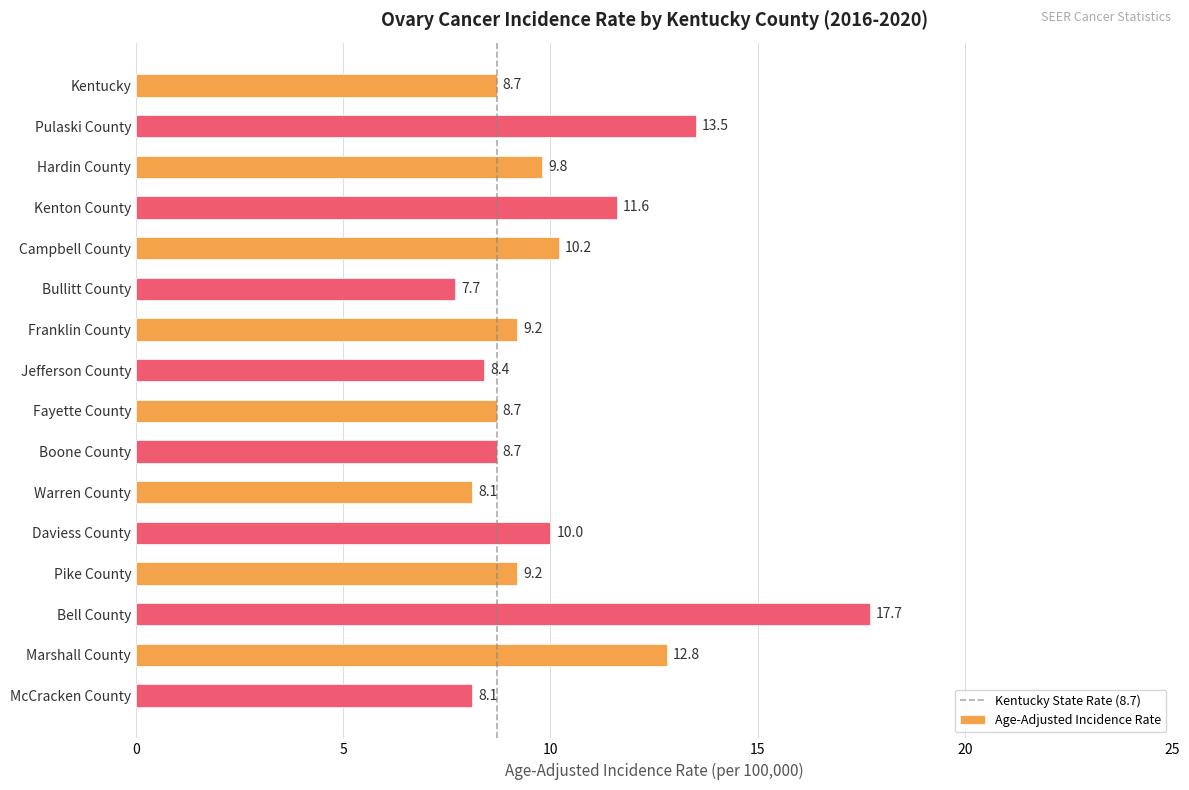

What is the change in value from 0 to 5?

+1